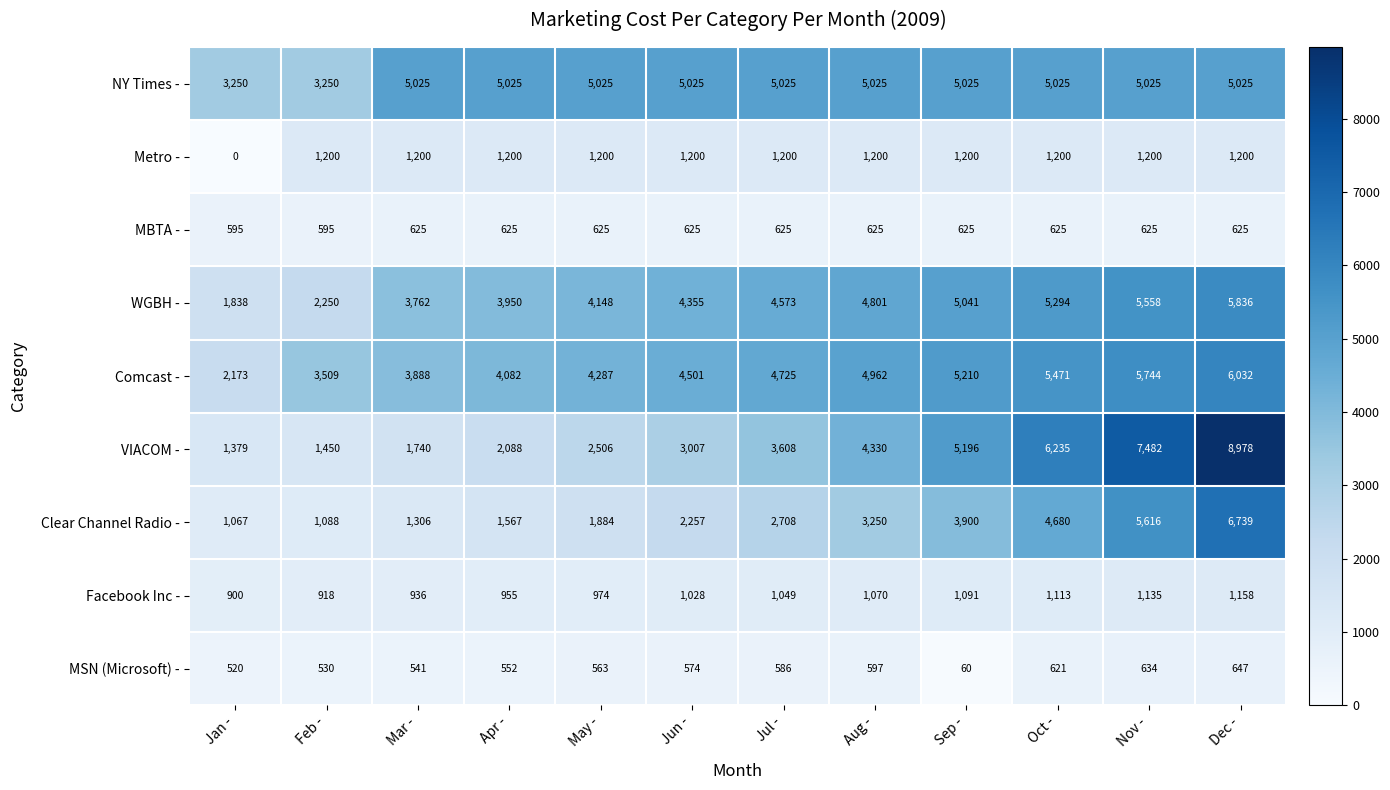

Where is MSN (Microsoft) - nearest to the value 353?

Jan -